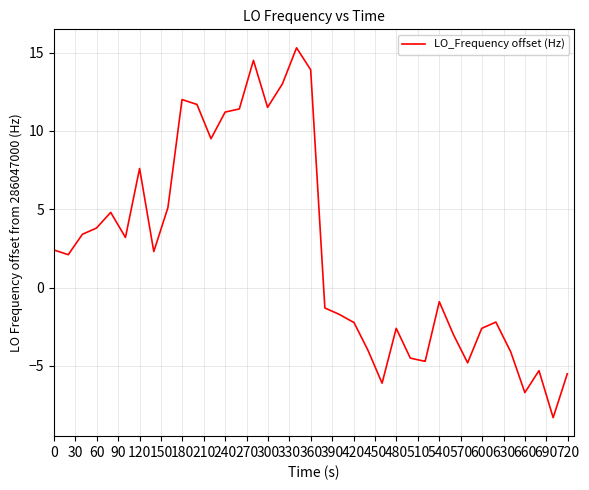

What is the greatest value displayed?

15.3